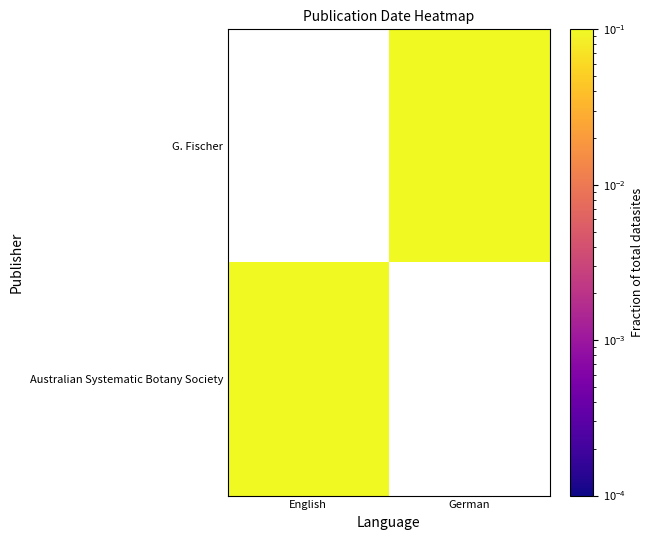

What is the greatest value displayed?

0.5